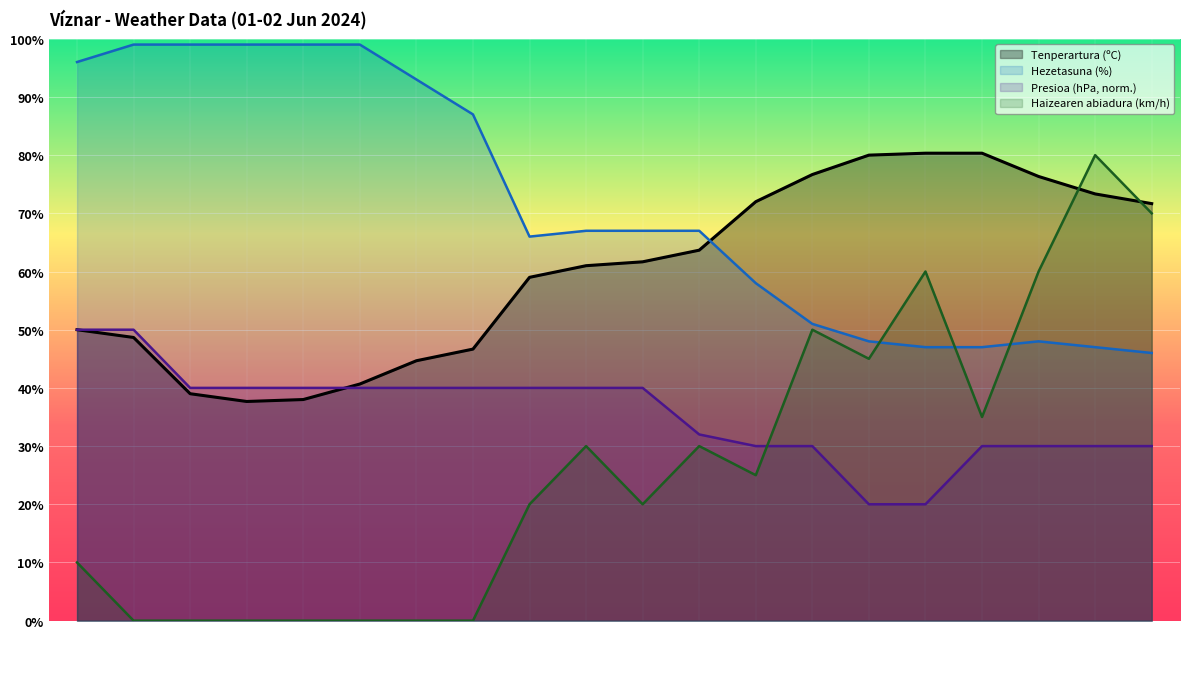

Between 02/06 08:00 and 02/06 09:00, which is larger?

02/06 09:00